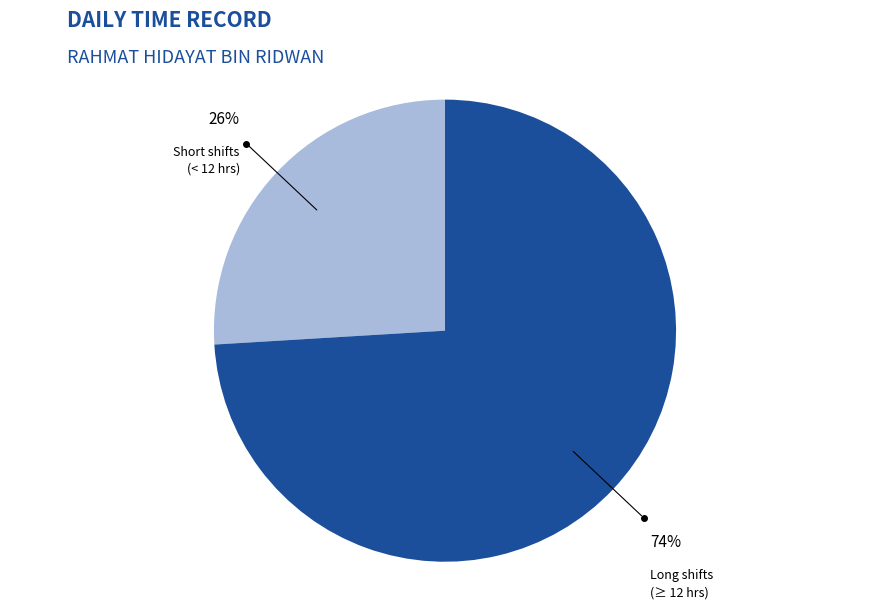

How many slices are in this pie chart?

2